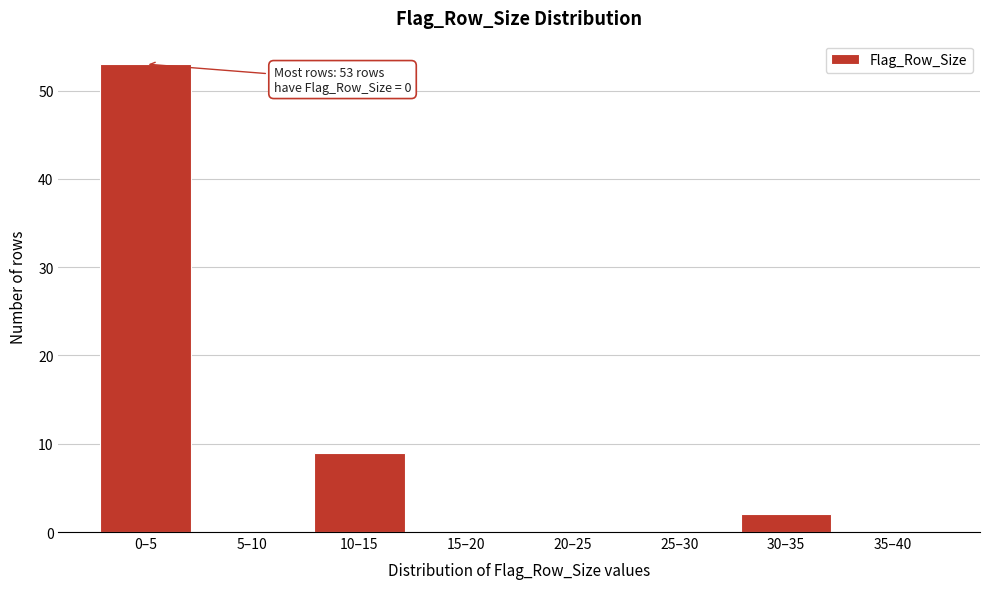

Reading right to left, what are all the values shown in this chart?

35–40=0	30–35=2	25–30=0	20–25=0	15–20=0	10–15=9	5–10=0	0–5=53